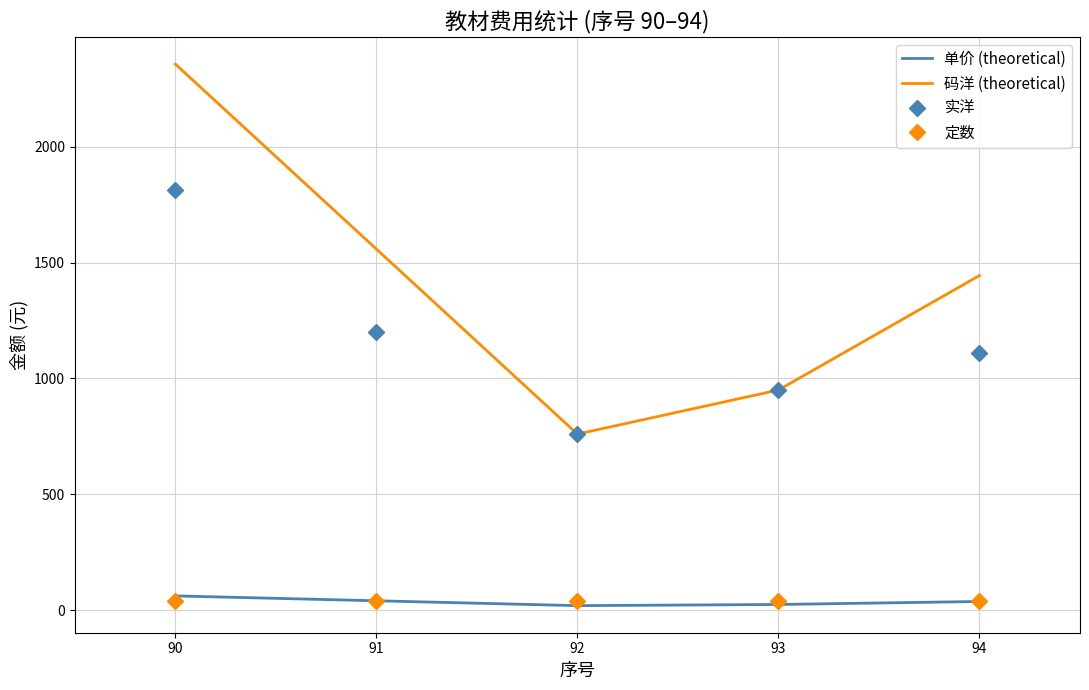

What value does the 码洋 (theoretical) series have at 92?

760.0